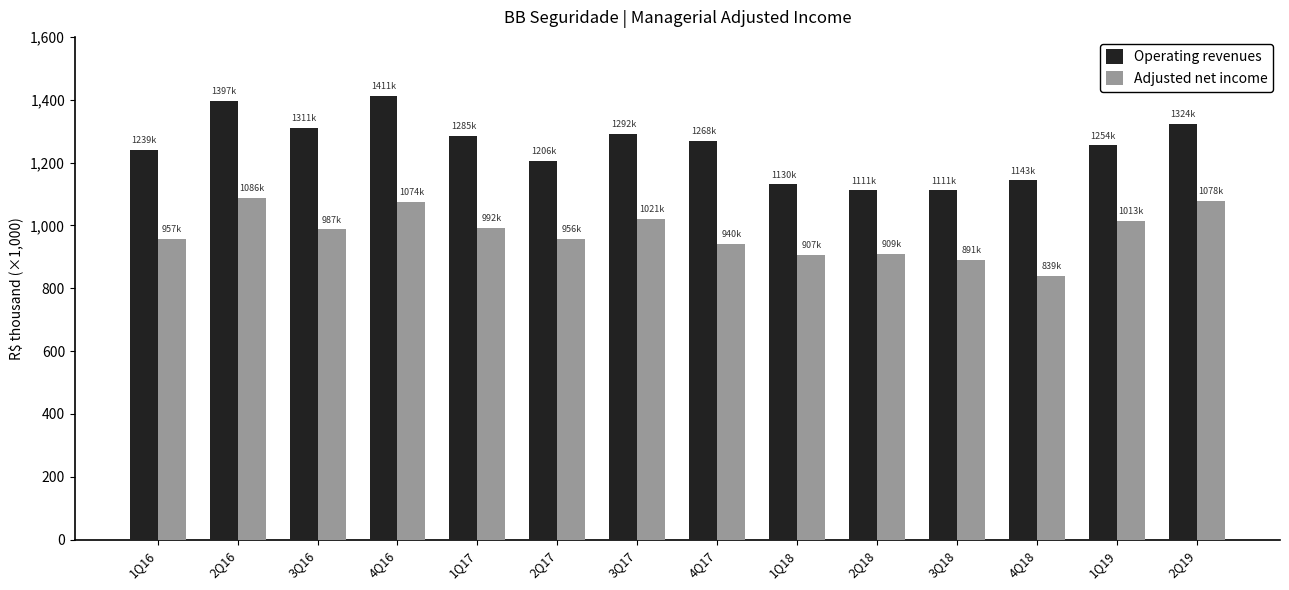

What are all the series names shown in the legend?

Operating revenues, Adjusted net income